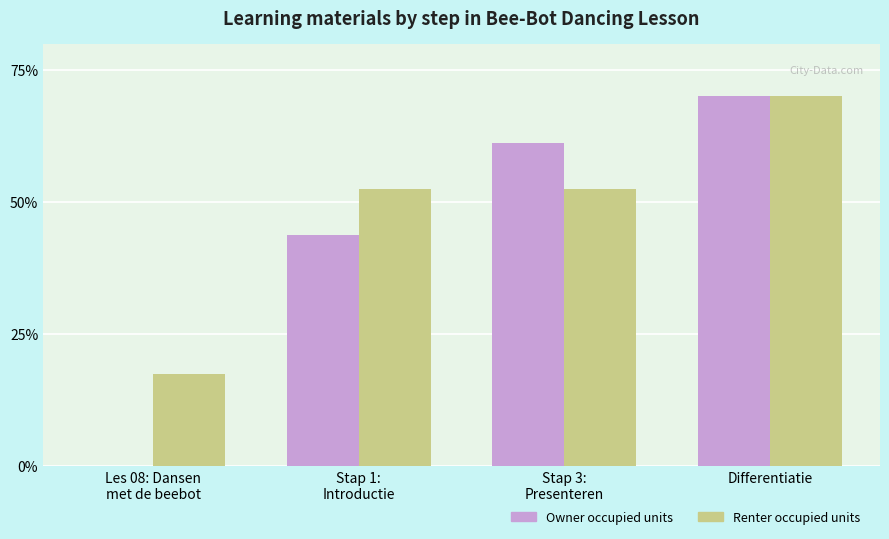

What is the maximum value shown in the chart?

70.0